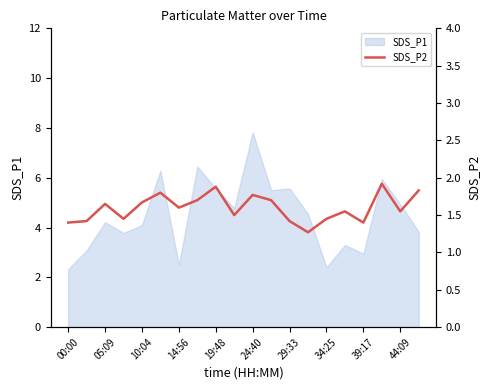

The value of SDS_P1 at 24:40 is 2.8. True or false?

False